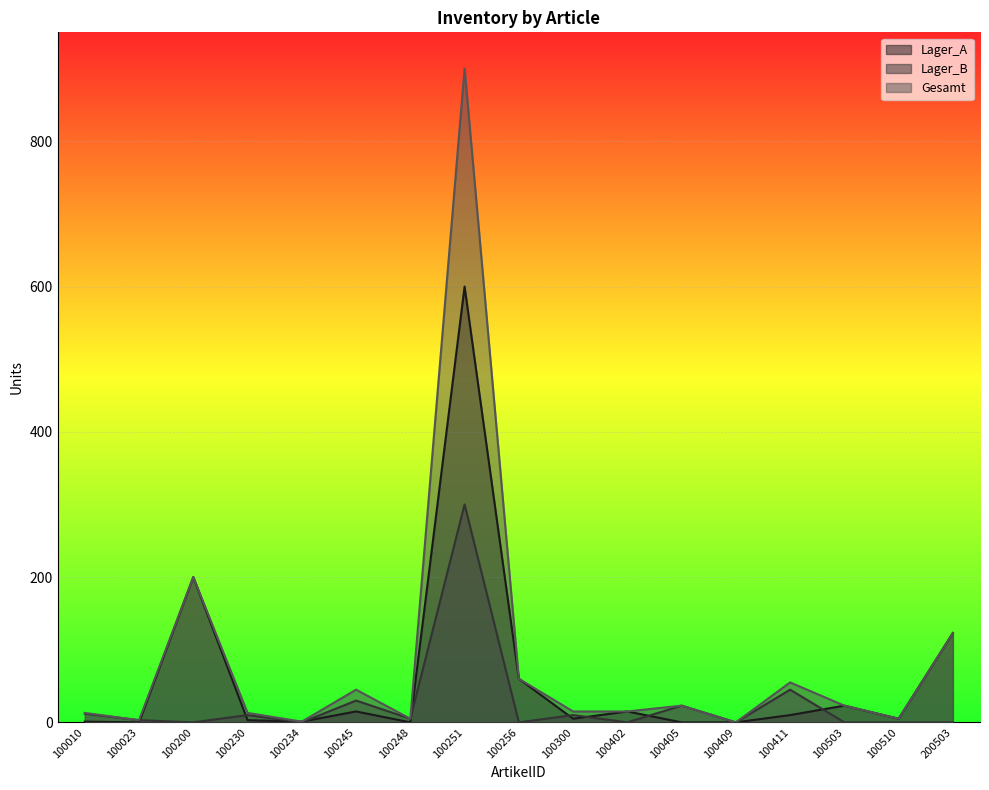

Where do Lager_B and Lager_A first cross each other?

100023 and 100200